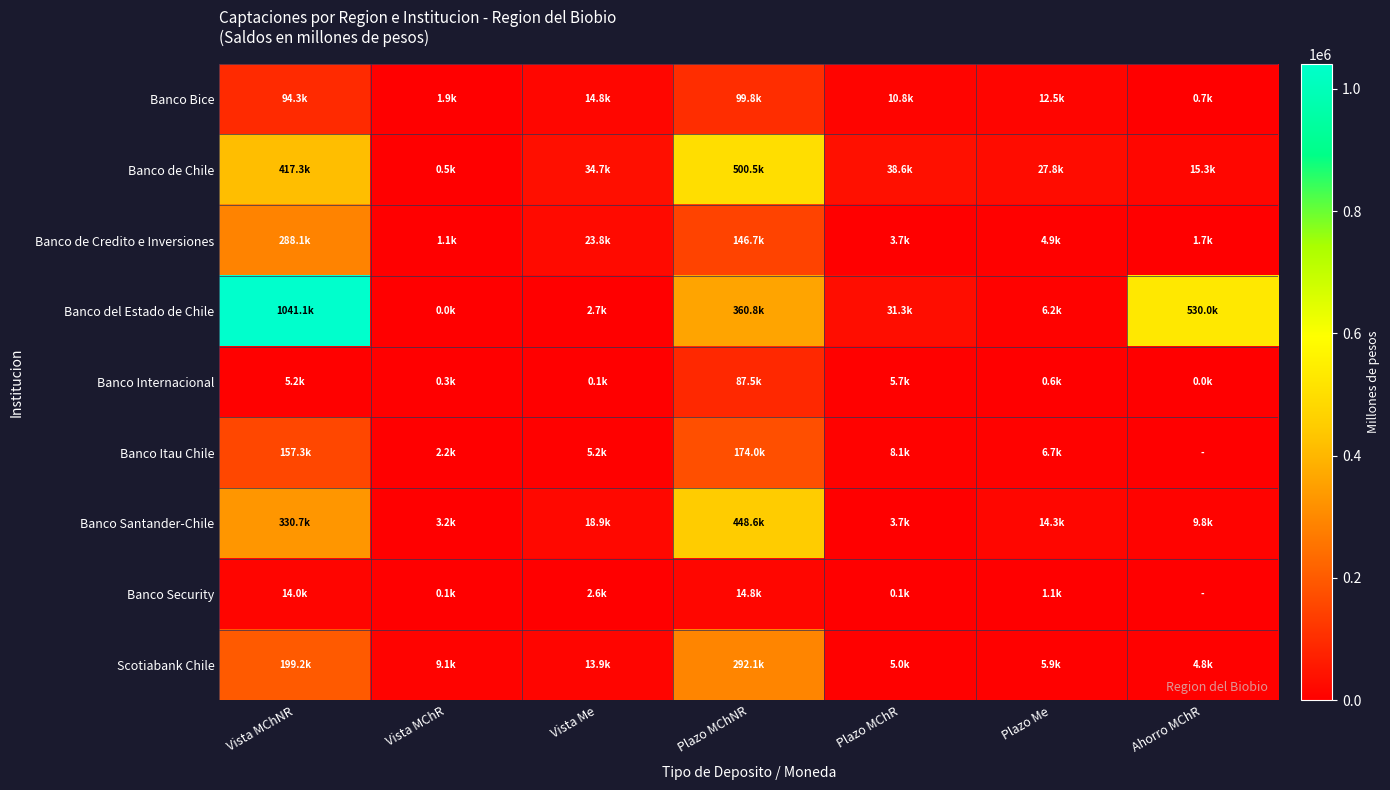

Reading left to right, transcribe all the data shown in this chart.

Banco Bice: Vista MChNR=94296.2	Vista MChR=1930.2	Vista Me=14806.3	Plazo MChNR=99774.7	Plazo MChR=10774.3	Plazo Me=12521.0	Ahorro MChR=653.9
Banco de Chile: Vista MChNR=417269.3	Vista MChR=459.9	Vista Me=34673.4	Plazo MChNR=500546.9	Plazo MChR=38589.5	Plazo Me=27773.0	Ahorro MChR=15287.5
Banco de Credito e Inversiones: Vista MChNR=288137.0	Vista MChR=1103.6	Vista Me=23809.8	Plazo MChNR=146712.3	Plazo MChR=3663.1	Plazo Me=4942.4	Ahorro MChR=1709.0
Banco del Estado de Chile: Vista MChNR=1041108.6	Vista MChR=0.3	Vista Me=2652.9	Plazo MChNR=360800.4	Plazo MChR=31271.5	Plazo Me=6236.8	Ahorro MChR=530009.2
Banco Internacional: Vista MChNR=5188.6	Vista MChR=347.4	Vista Me=107.1	Plazo MChNR=87452.6	Plazo MChR=5666.9	Plazo Me=603.6	Ahorro MChR=0.0
Banco Itau Chile: Vista MChNR=157317.6	Vista MChR=2152.9	Vista Me=5167.5	Plazo MChNR=173984.0	Plazo MChR=8069.7	Plazo Me=6662.8	Ahorro MChR=0.0
Banco Santander-Chile: Vista MChNR=330691.2	Vista MChR=3220.4	Vista Me=18890.8	Plazo MChNR=448619.6	Plazo MChR=3741.4	Plazo Me=14330.9	Ahorro MChR=9771.3
Banco Security: Vista MChNR=14031.8	Vista MChR=53.6	Vista Me=2600.7	Plazo MChNR=14752.2	Plazo MChR=112.9	Plazo Me=1113.2	Ahorro MChR=0.0
Scotiabank Chile: Vista MChNR=199187.7	Vista MChR=9143.1	Vista Me=13901.3	Plazo MChNR=292053.3	Plazo MChR=4973.1	Plazo Me=5948.0	Ahorro MChR=4809.1